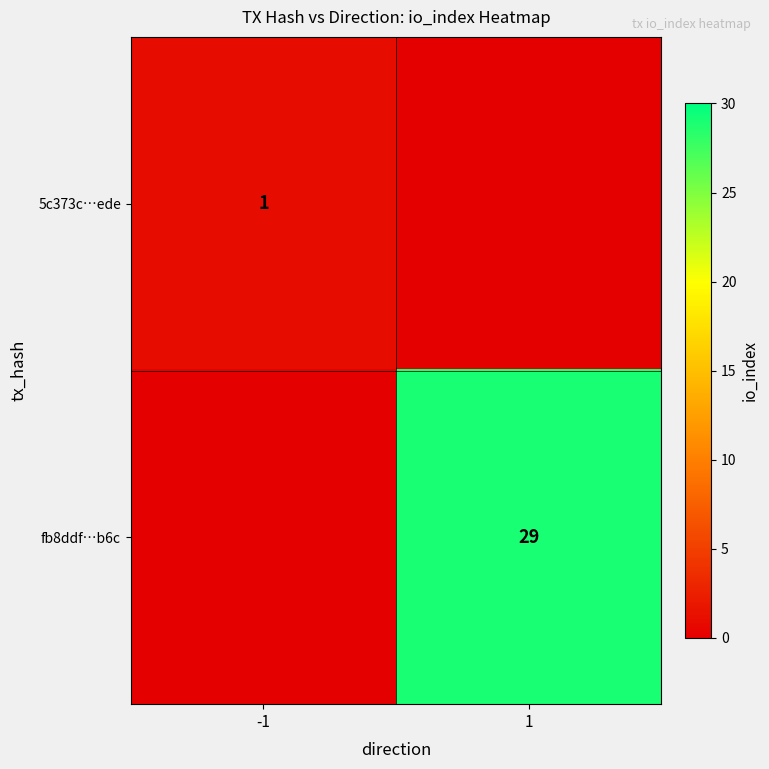

Is the value of 5c373c…ede at -1 greater than the value of fb8ddf…b6c at 1?

No